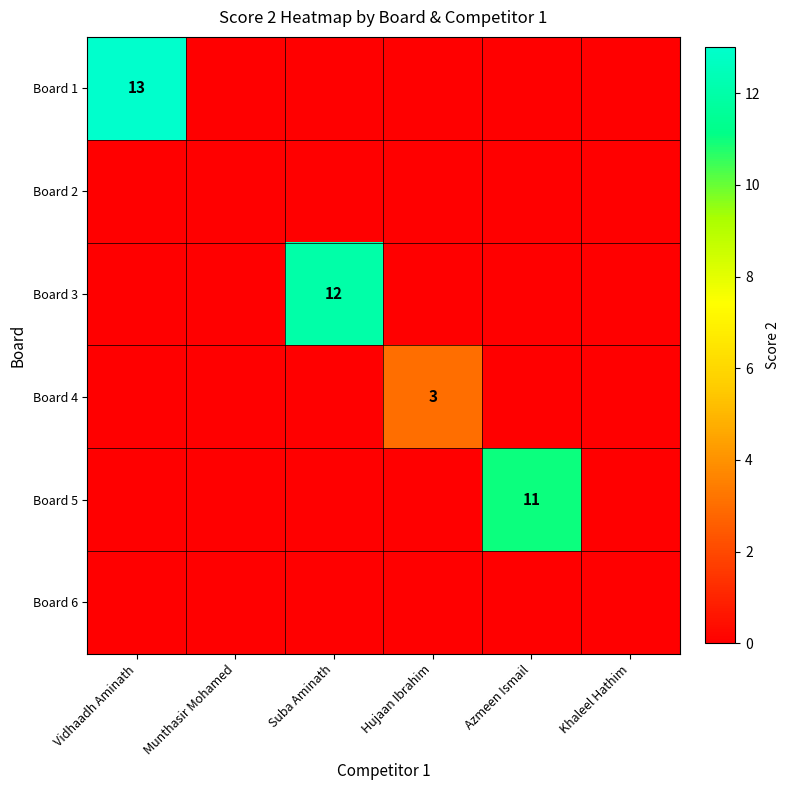

The Board 5 series shows 16 at Azmeen Ismail. True or false?

False